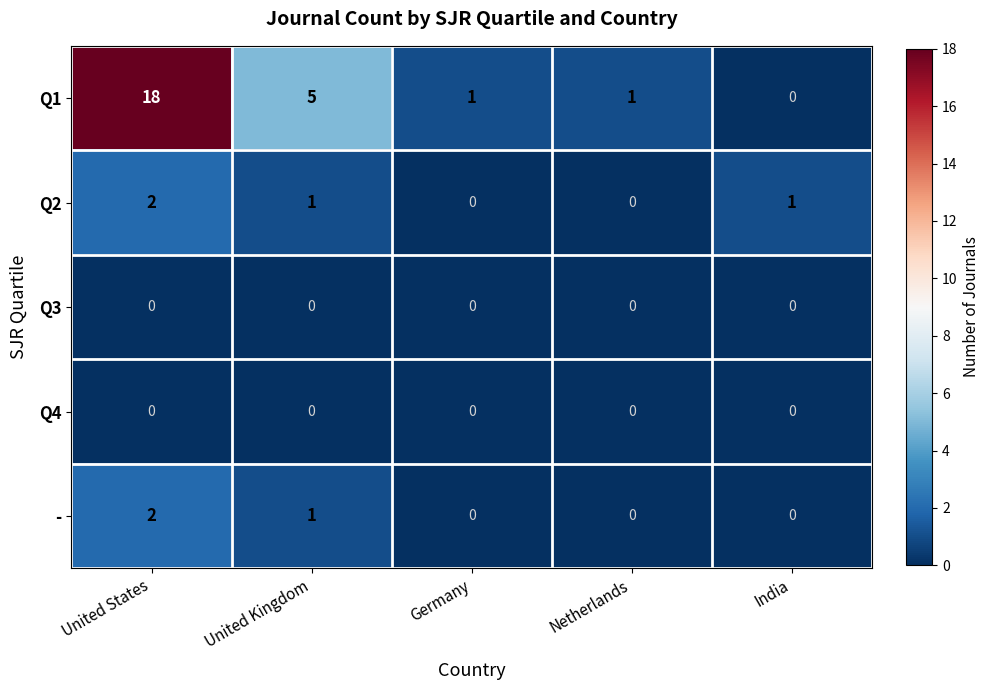

What is the sum of all Q1 values?

25